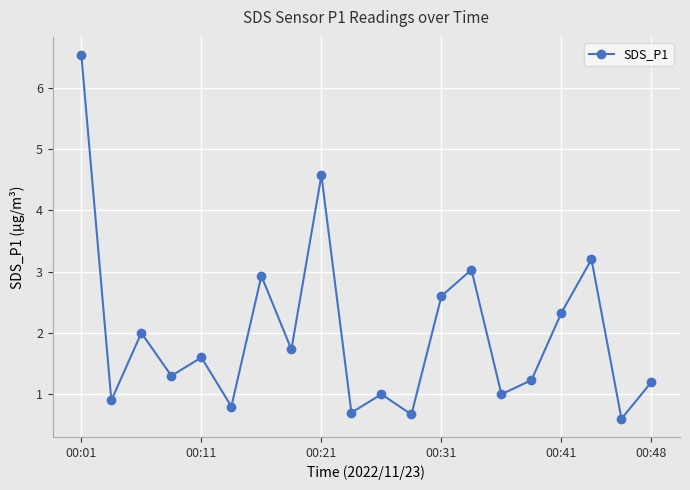

What is the difference between the second highest and second lowest values?

3.9